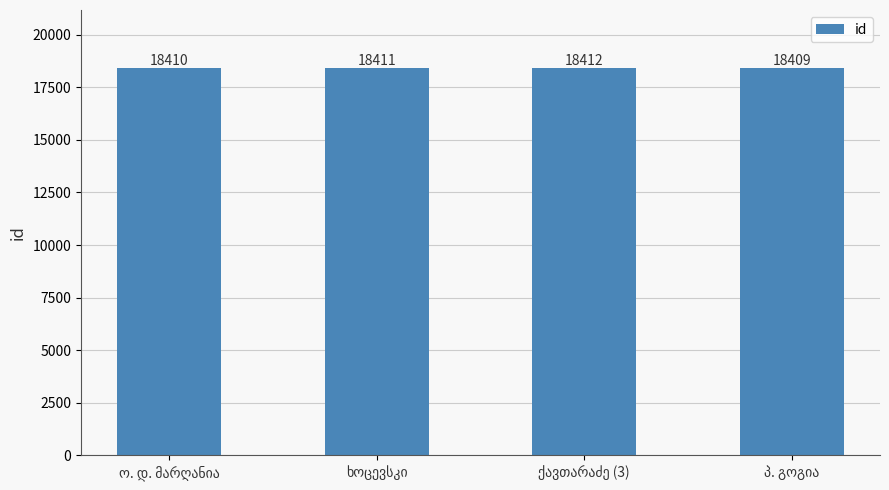

What is the value of the 4th bar from the left?

18409